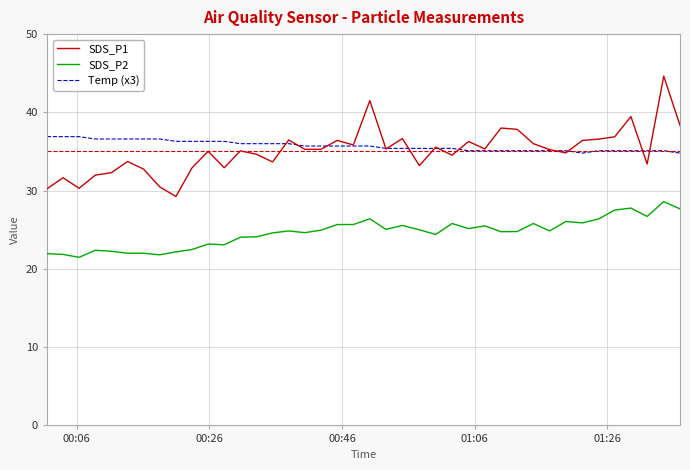

What is the highest value of the SDS_P1 series?

44.6